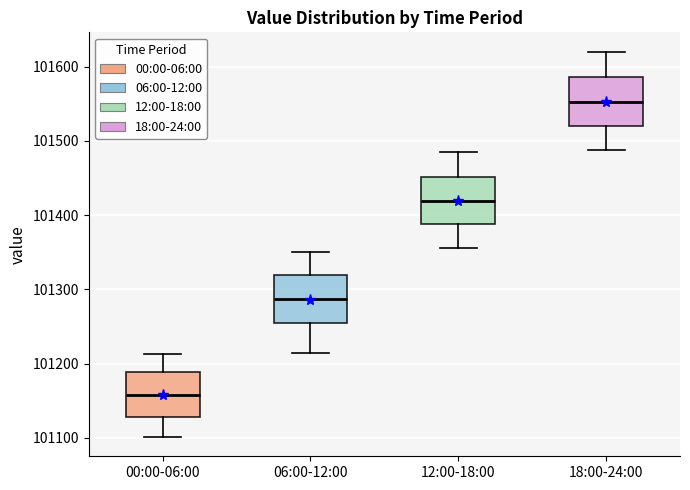

Reading left to right, read every box against the y-axis: the position of its median line, the range the box covers, and the ends of its whiskers. The values are not printed on the chart, so give them approximately, as read against the axis.

00:00-06:00: median 101160, box 101130 to 101190, whiskers 101100 to 101210
06:00-12:00: median 101290, box 101250 to 101320, whiskers 101220 to 101350
12:00-18:00: median 101420, box 101390 to 101450, whiskers 101360 to 101490
18:00-24:00: median 101550, box 101520 to 101590, whiskers 101490 to 101620